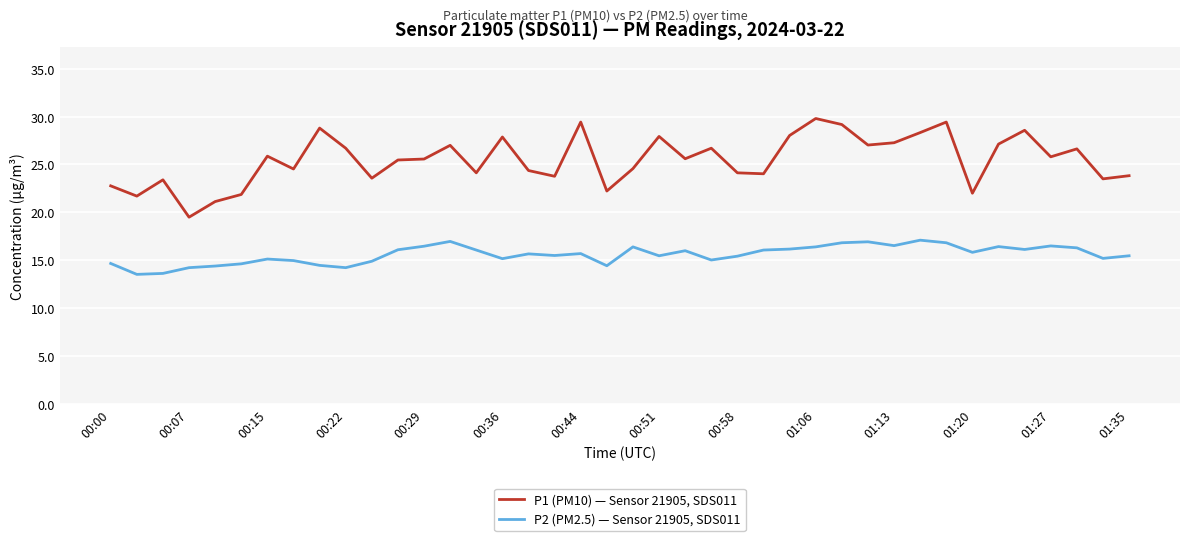

What is the sum of all P2 (PM2.5) — Sensor 21905, SDS011 values?

623.9